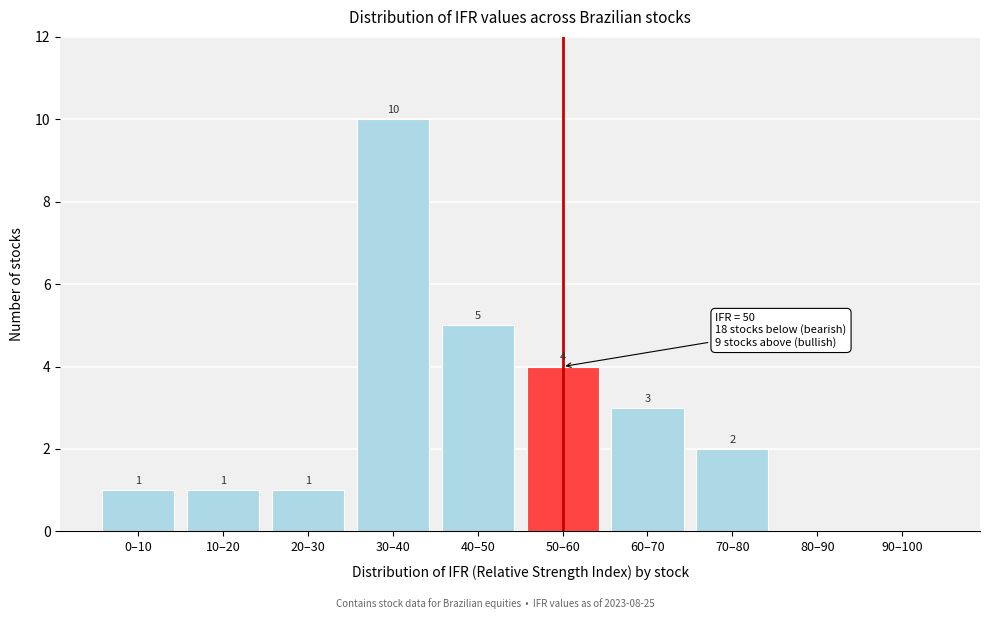

Reading left to right, extract all data points from this chart.

0–10=1	10–20=1	20–30=1	30–40=10	40–50=5	50–60=4	60–70=3	70–80=2	80–90=0	90–100=0